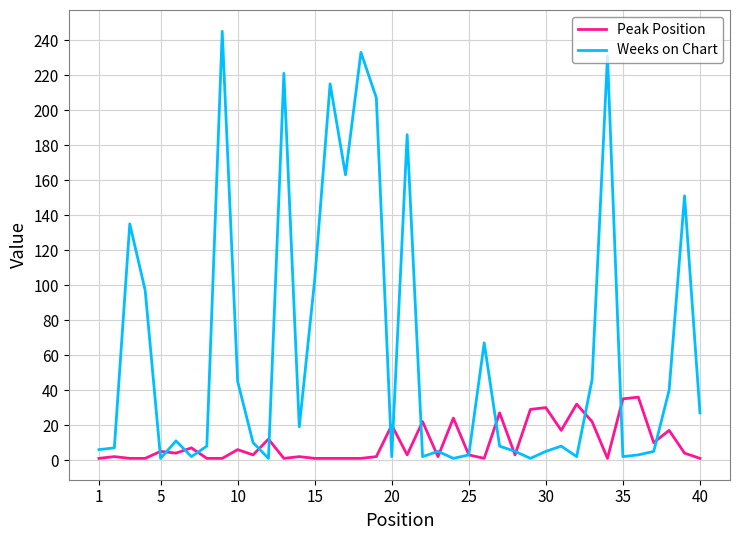

Which series has the widest spread of values?

Weeks on Chart